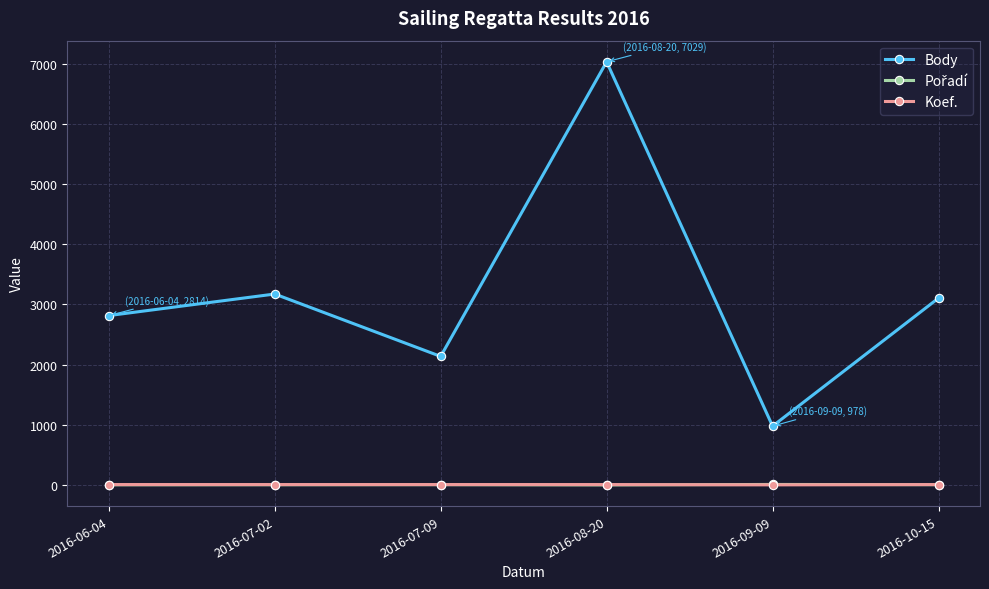

How many values in the Body series are below 3104?

3